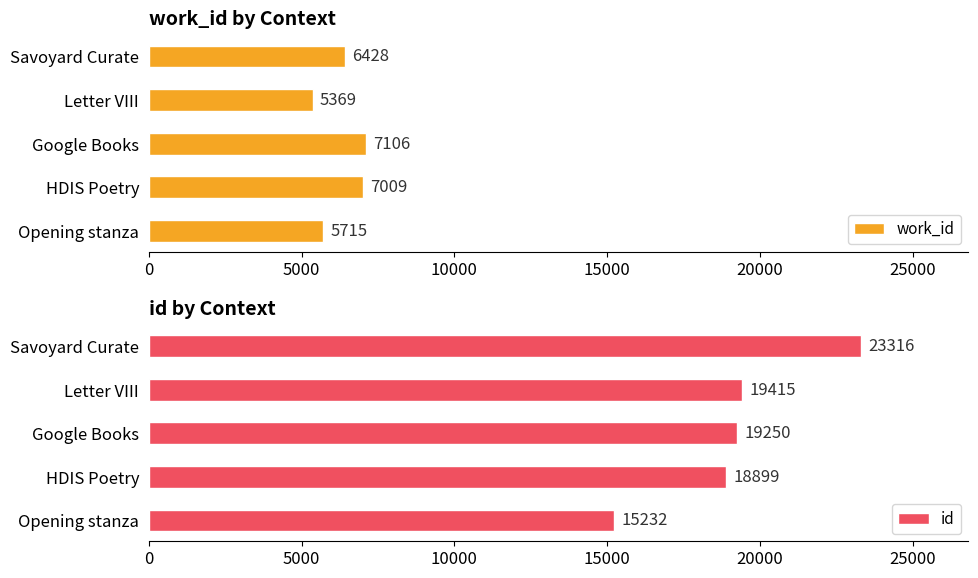

The value of work_id at Google Books is 3690. True or false?

False